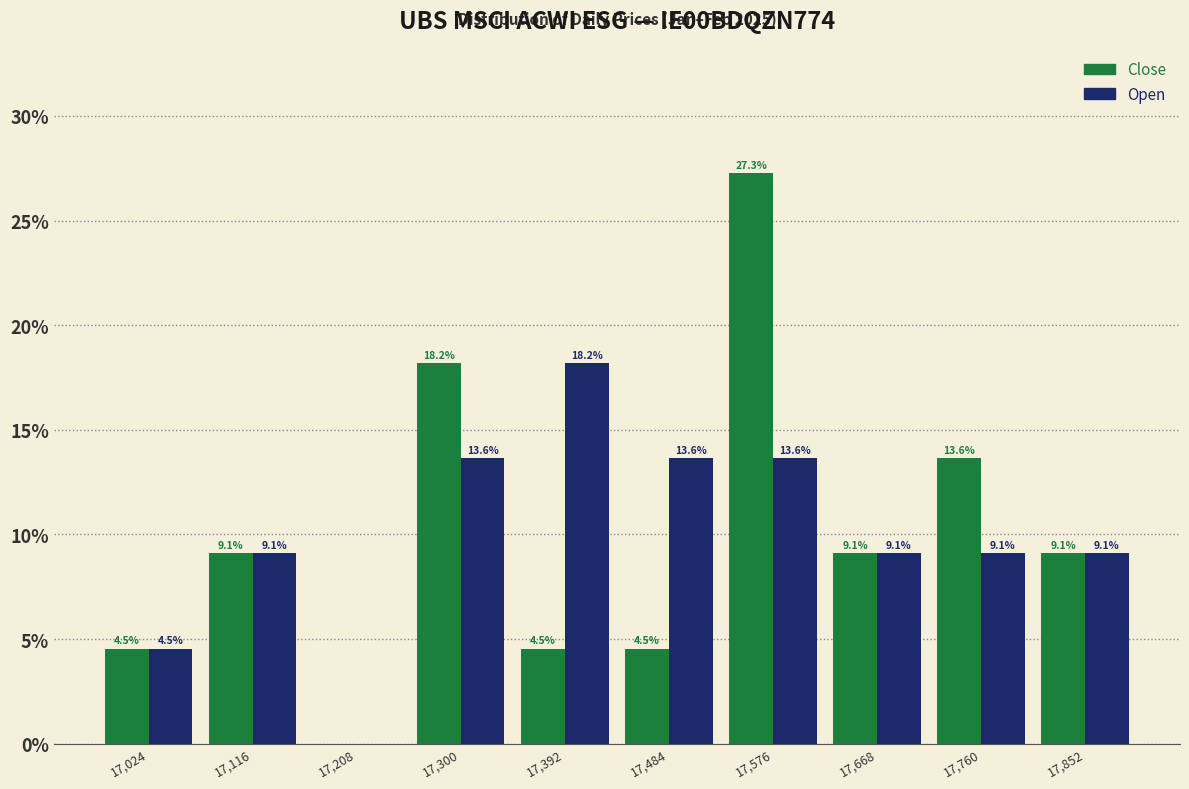

Reading left to right, what are all the values shown in this chart?

Close: 17,024=4.5	17,116=9.1	17,208=0.0	17,300=18.2	17,392=4.5	17,484=4.5	17,576=27.3	17,668=9.1	17,760=13.6	17,852=9.1
Open: 17,024=4.5	17,116=9.1	17,208=0.0	17,300=13.6	17,392=18.2	17,484=13.6	17,576=13.6	17,668=9.1	17,760=9.1	17,852=9.1